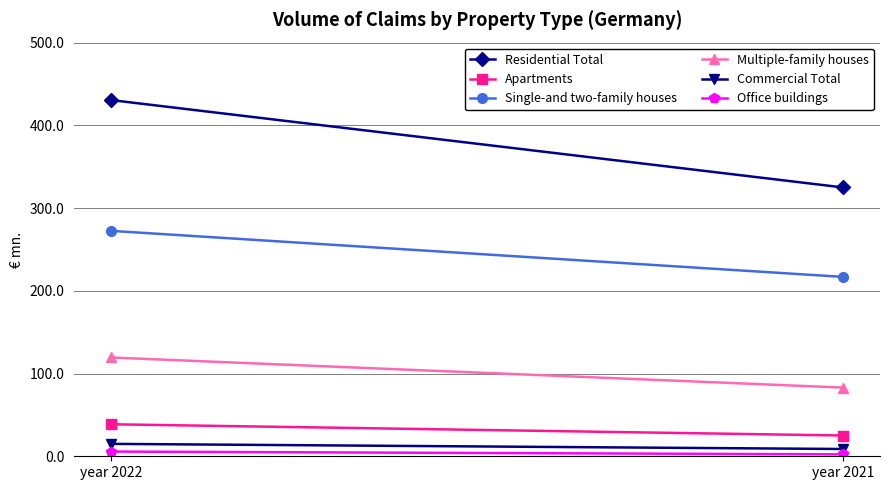

At how many categories does at least one series exceed 147?

2